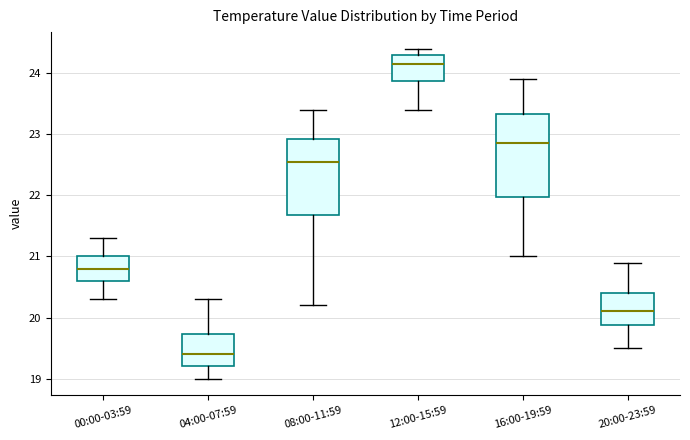

Where does the upper whisker of the box for 00:00-03:59 end on the y-axis? The values are not printed on the chart, so give them approximately, as read against the axis.

21.3